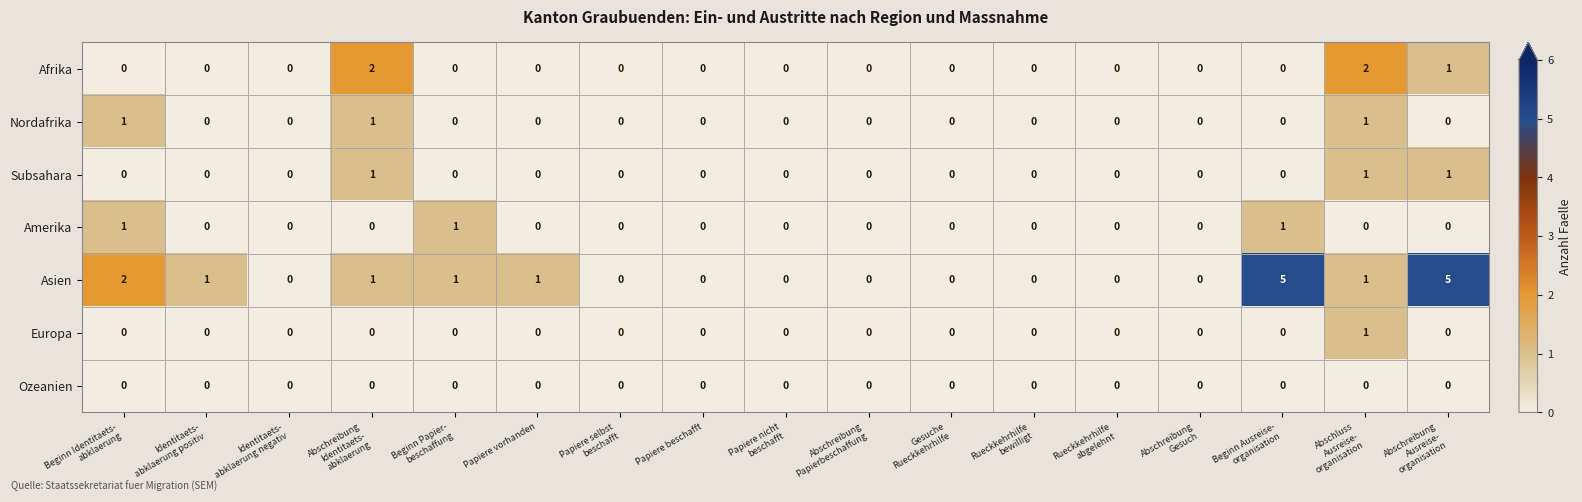

What is the sum of all Asien values?

17